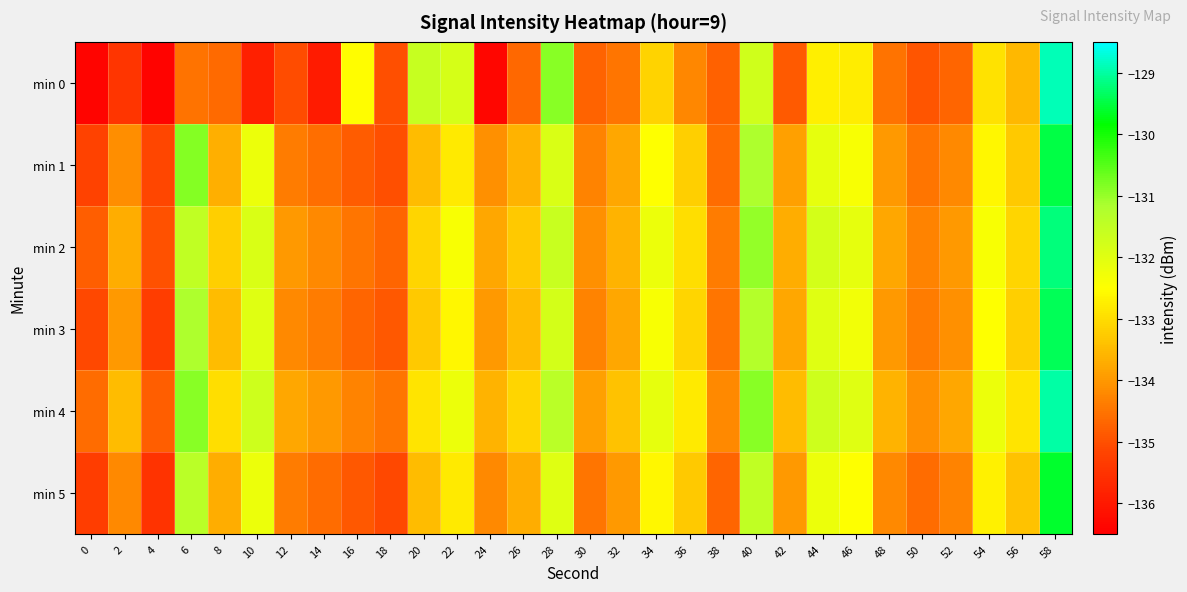

Rank the series by their maximum value, from lowest to highest.

min 5, min 1, min 3, min 2, min 4, min 0